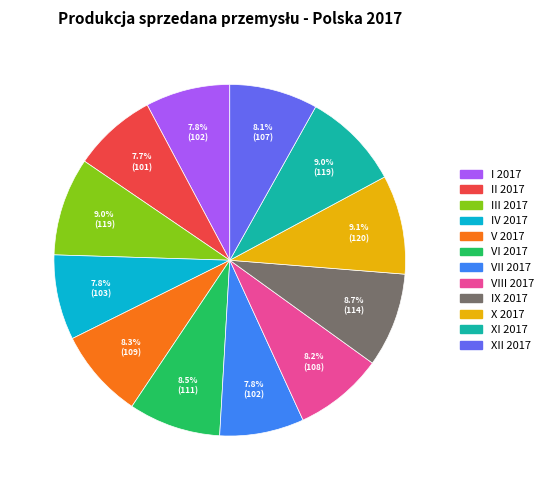

Between IX 2017 and IV 2017, which is larger?

IX 2017